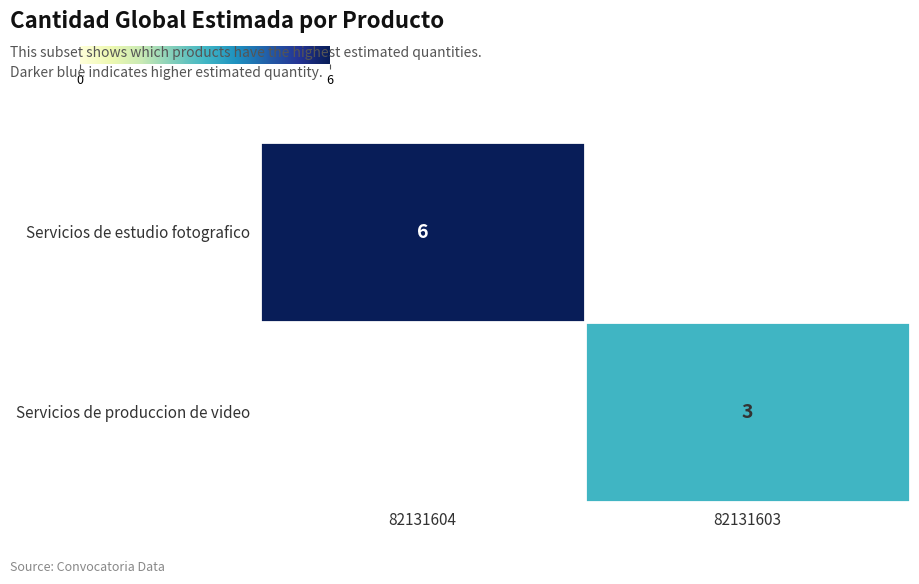

What is the total value across all series at 82131603?

3